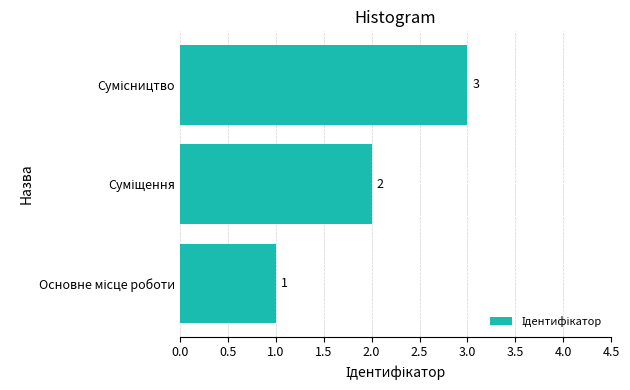

How many values are below 2?

1